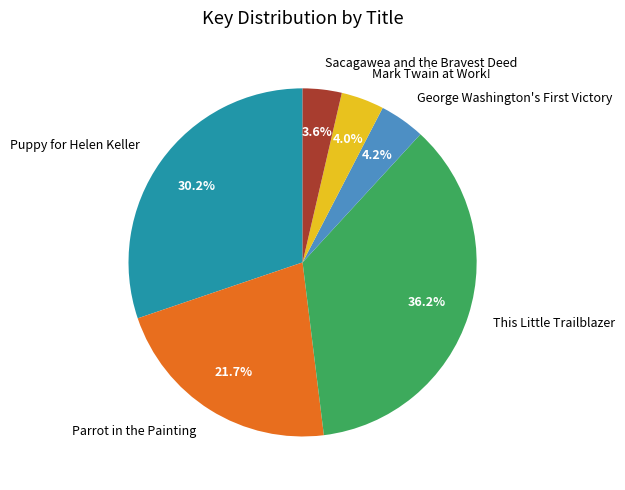

Is it true that Sacagawea and the Bravest Deed is 18% of the pie?

False